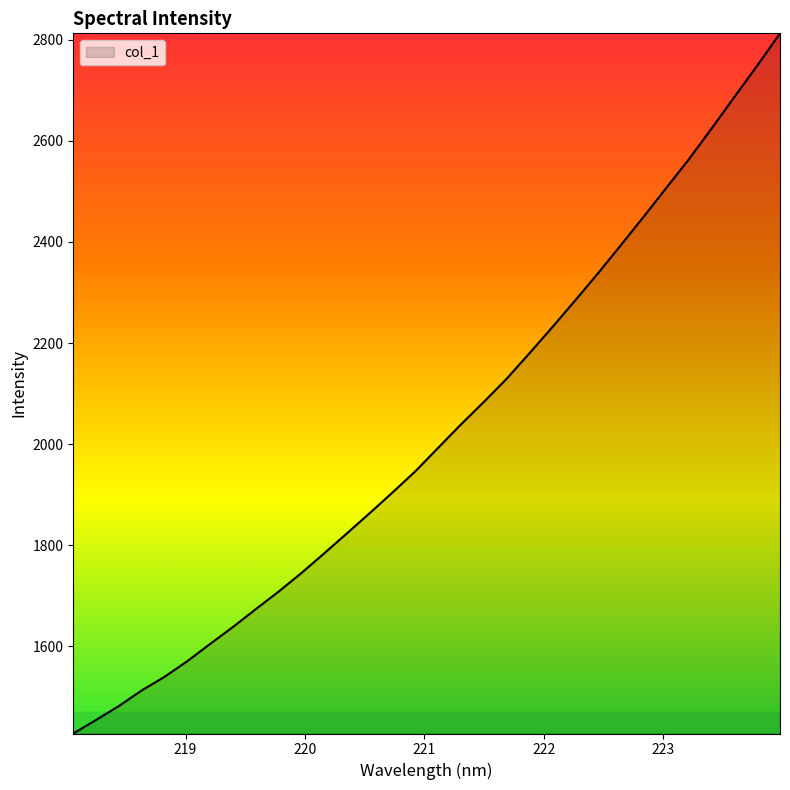

What is the minimum value shown in the chart?

1427.9